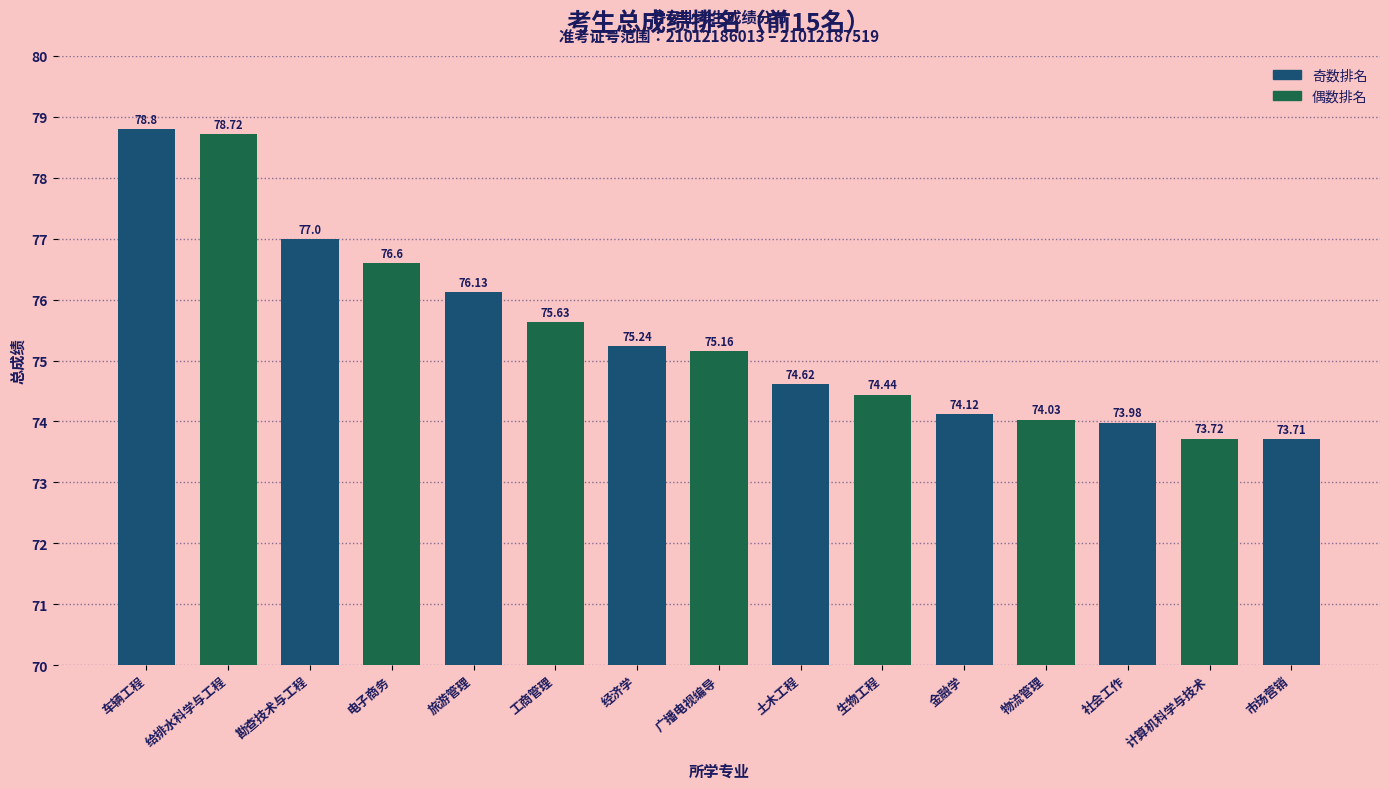

Where is the data nearest to the value 76?

旅游管理